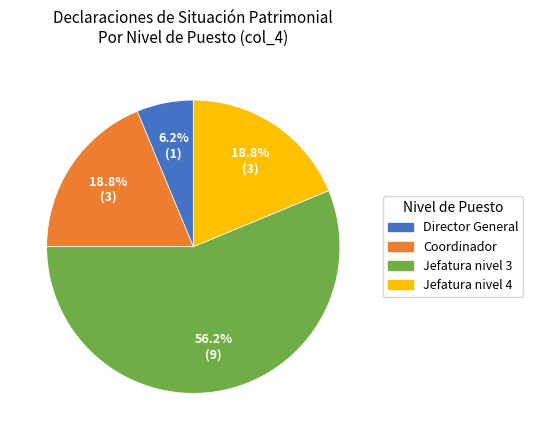

To the nearest percent, what portion does Coordinador represent?

19%